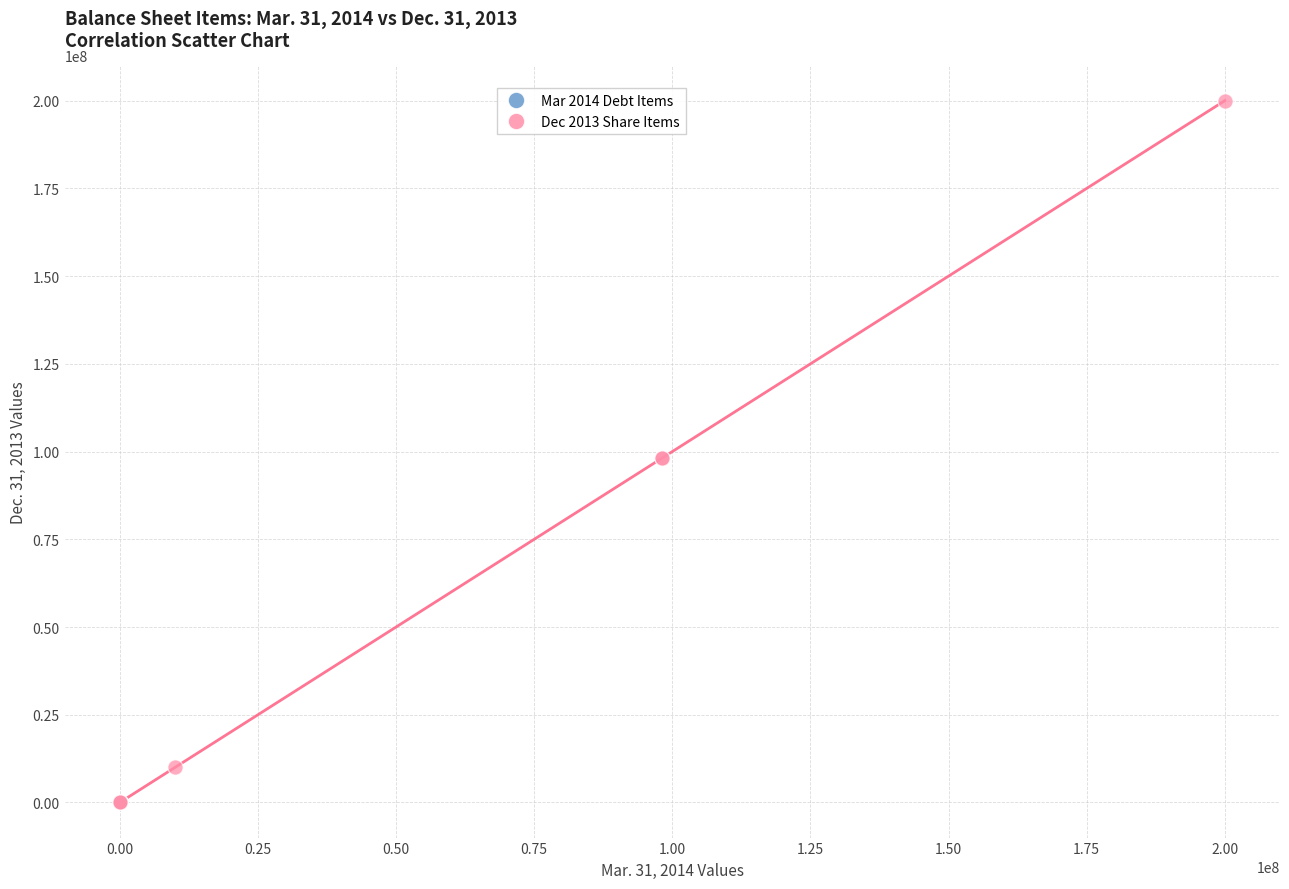

Which series reaches the maximum Y coordinate?

Dec 2013 Share Items